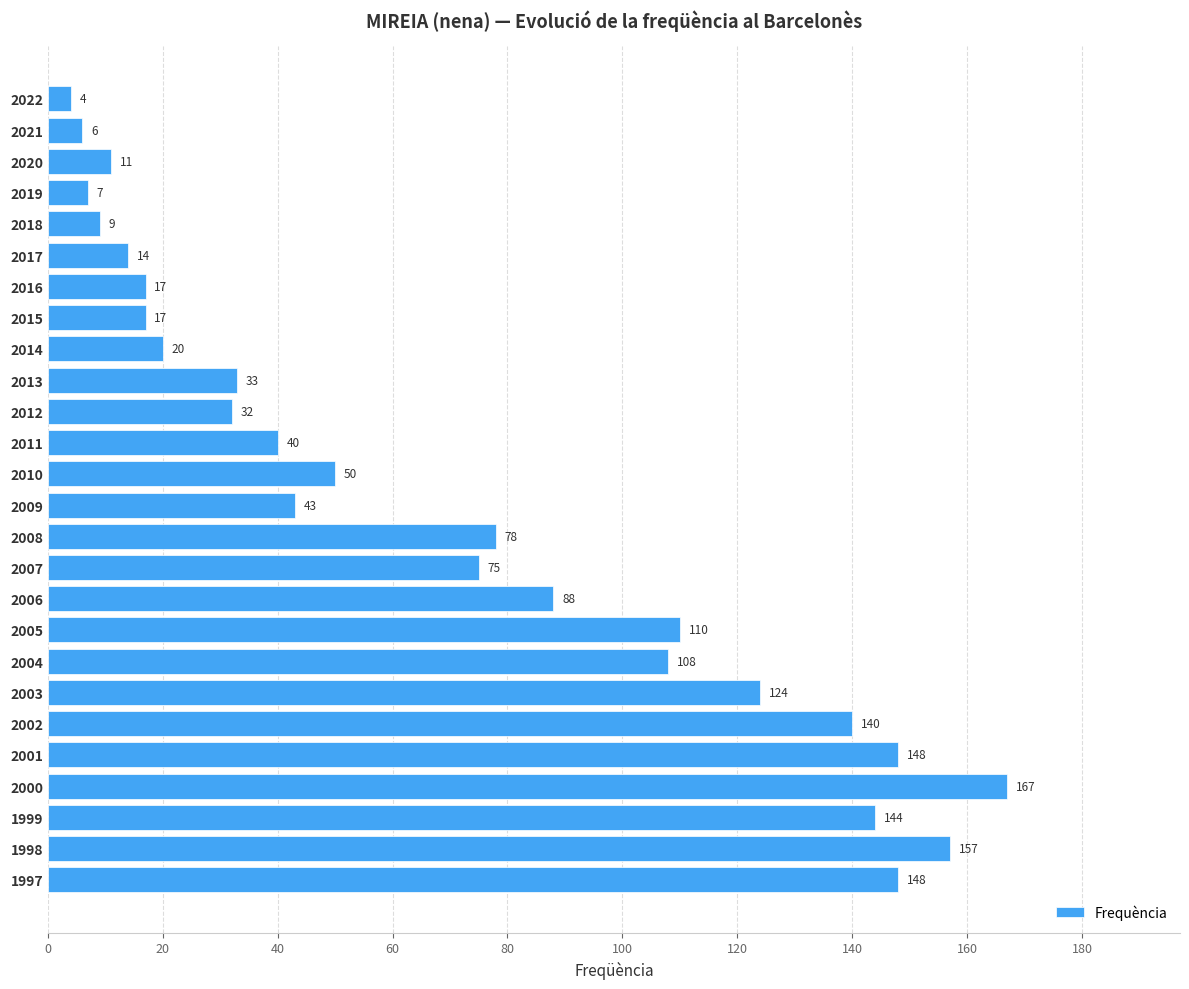

Reading bottom to top, extract all data points from this chart.

1997=148	1998=157	1999=144	2000=167	2001=148	2002=140	2003=124	2004=108	2005=110	2006=88	2007=75	2008=78	2009=43	2010=50	2011=40	2012=32	2013=33	2014=20	2015=17	2016=17	2017=14	2018=9	2019=7	2020=11	2021=6	2022=4